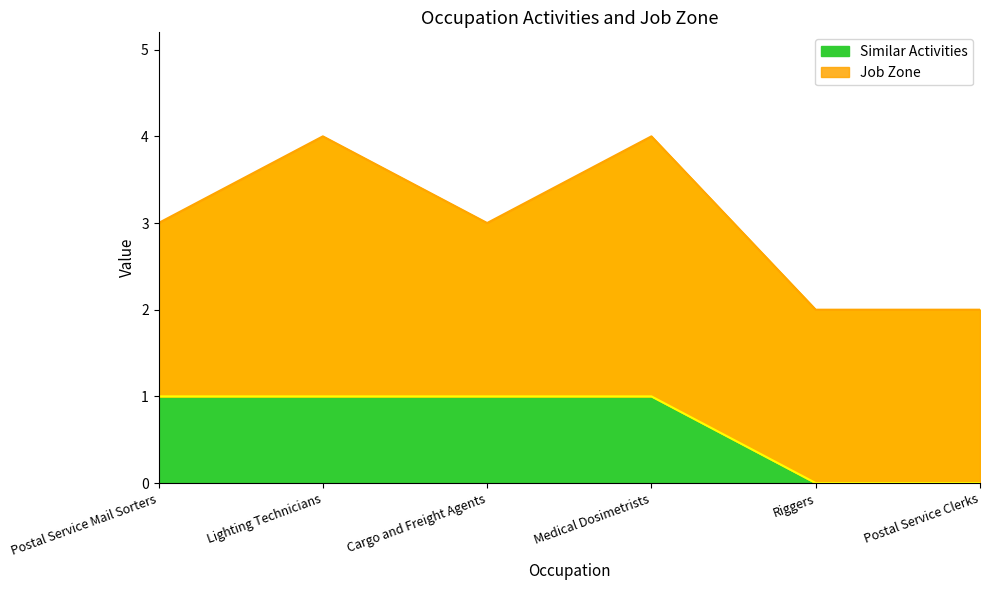

How many values are between 0 and 1?

6